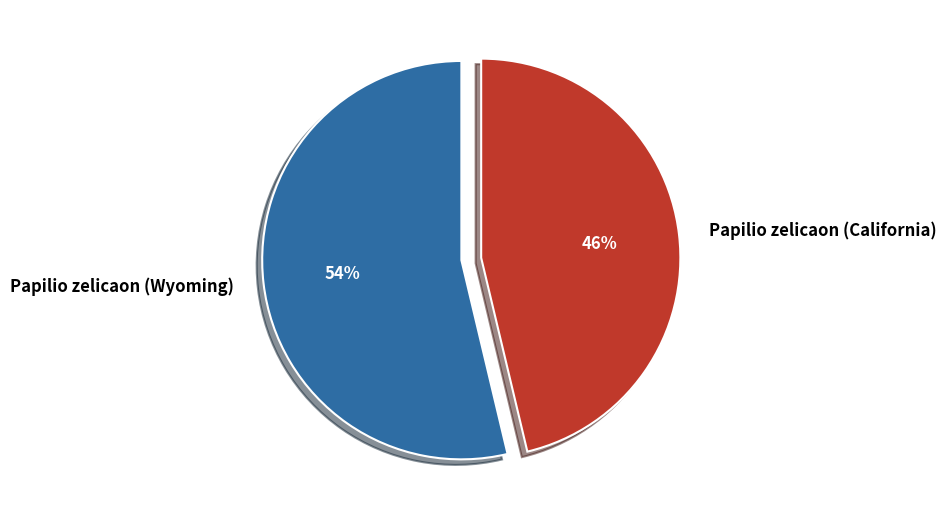

To the nearest percent, what percentage of the pie is Papilio zelicaon (Wyoming)?

54%